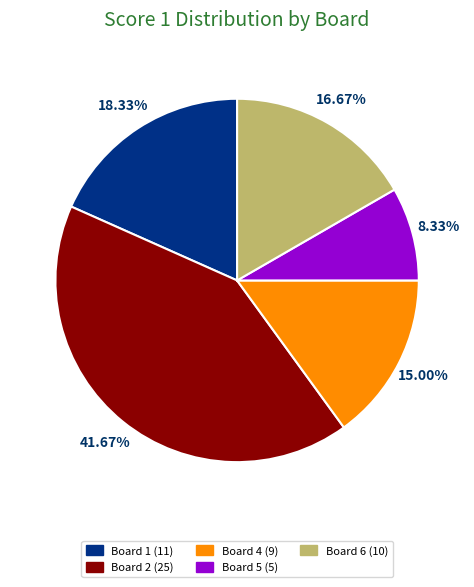

Do Board 2 (25) and Board 6 (10) together represent more than half of the pie?

Yes